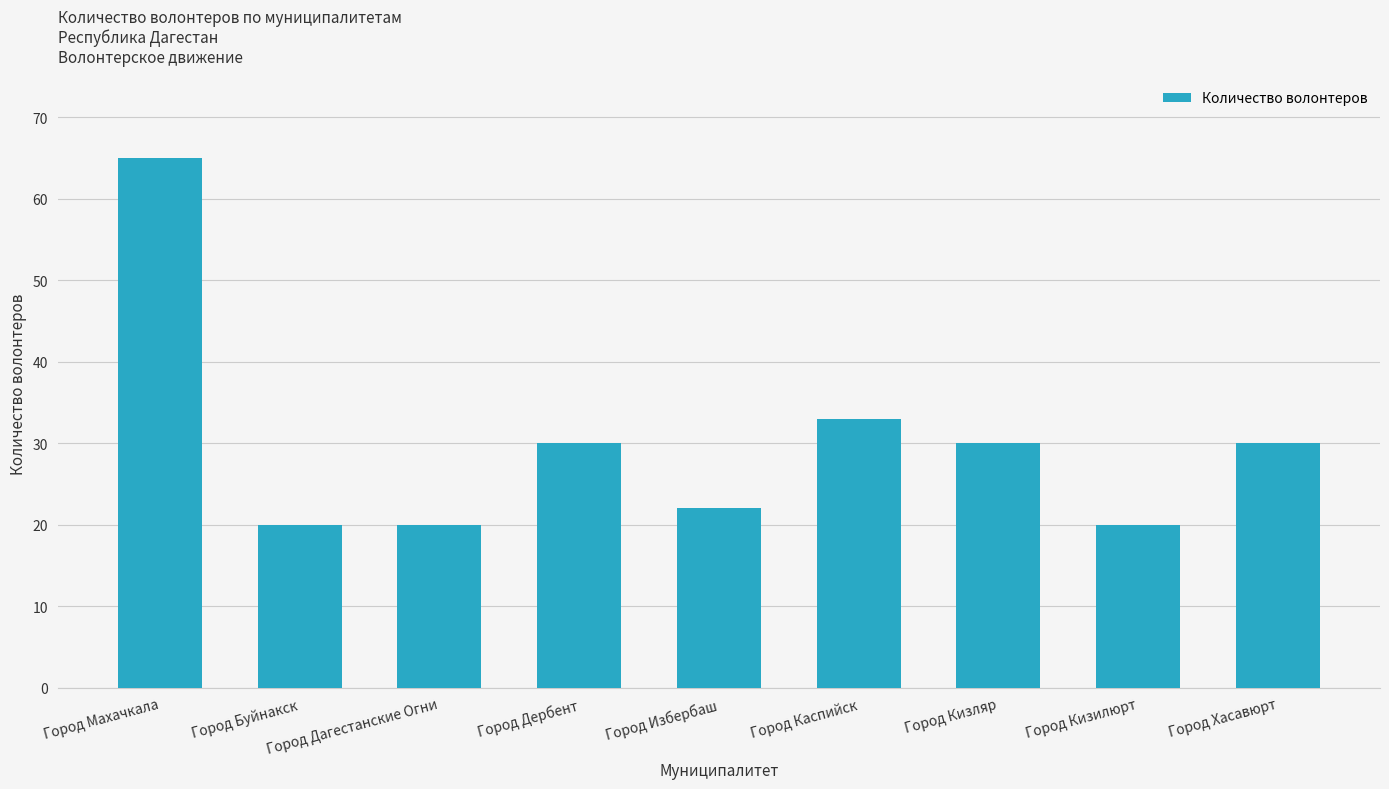

What is the difference between the values at Город Буйнакск and Город Каспийск?

13